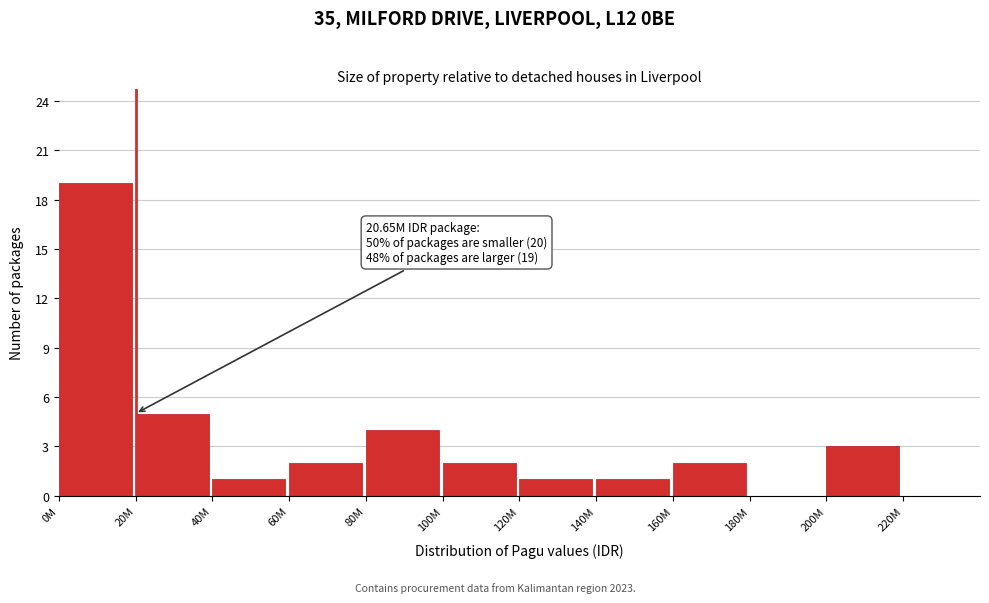

Reading left to right, what are all the values shown in this chart?

0M=19	20M=5	40M=1	60M=2	80M=4	100M=2	120M=1	140M=1	160M=2	180M=0	200M=3	220M=0